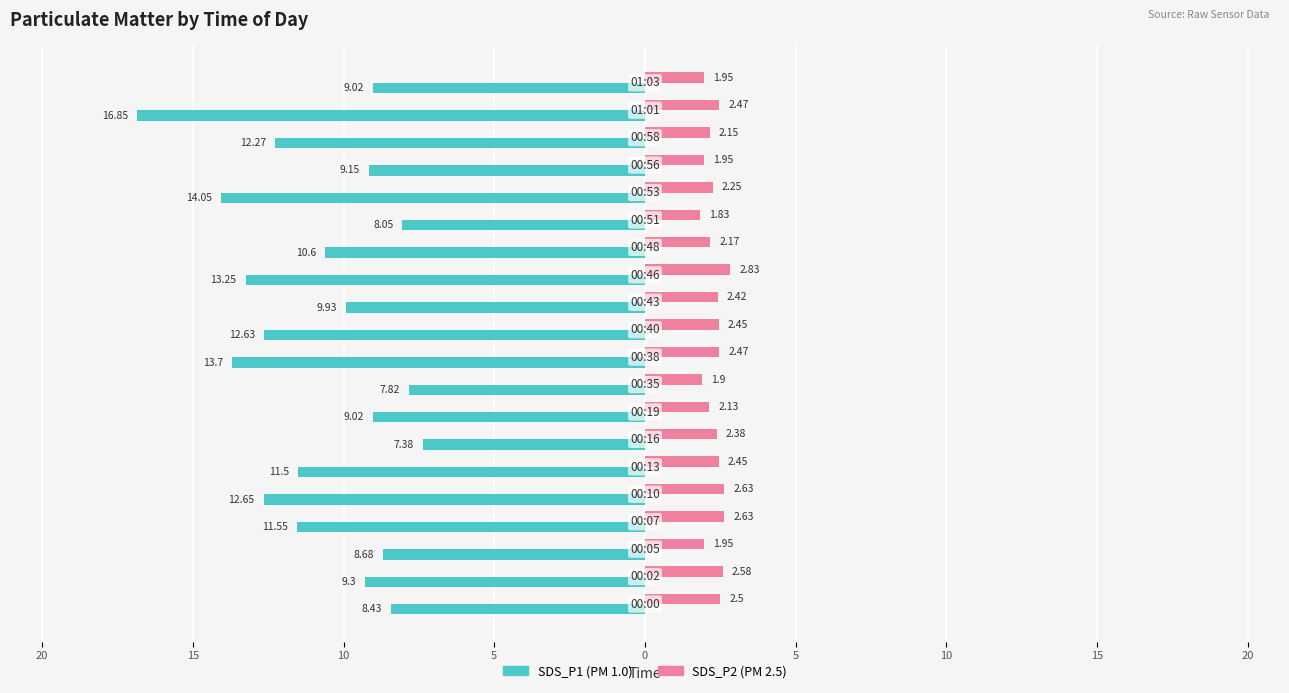

What is the value of the SDS_P1 bar at the 2nd from the left?

-9.3